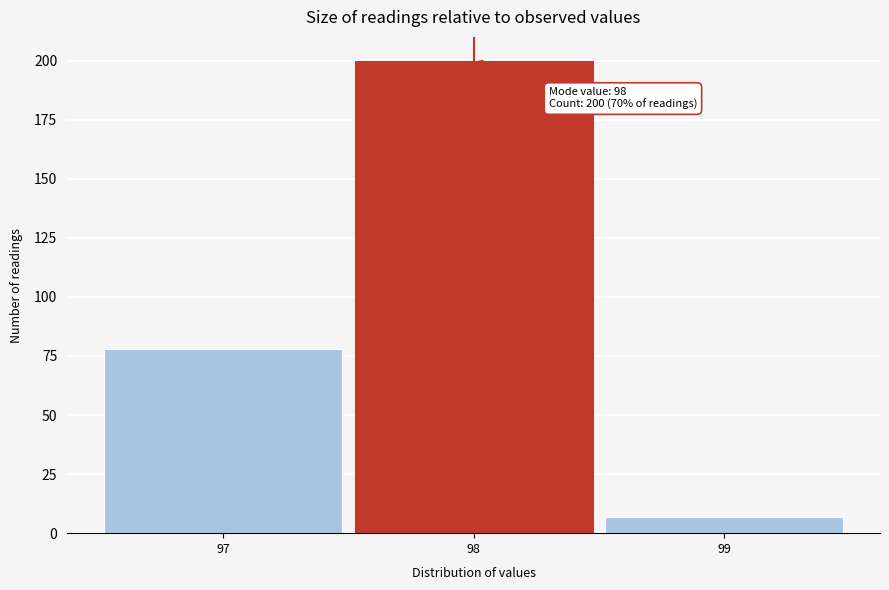

Which range on the x-axis has the tallest bar?

97.5 to 98.5